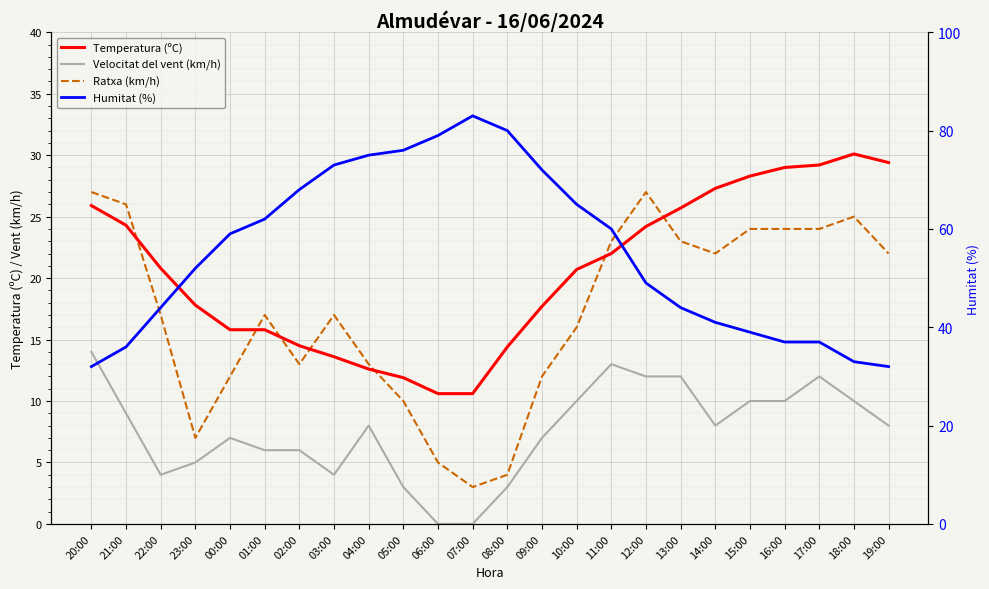

After their last crossing, which series has the higher values: Ratxa (km/h) or Temperatura (ºC)?

Temperatura (ºC)